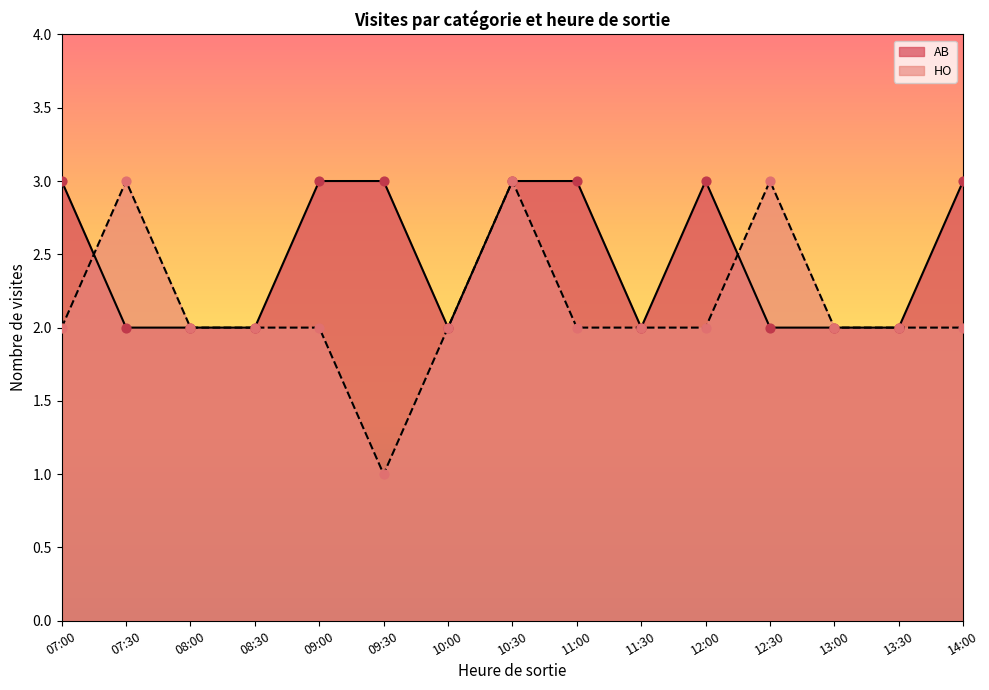

Is the value of HO at 11:30 greater than the value of AB at 14:00?

No